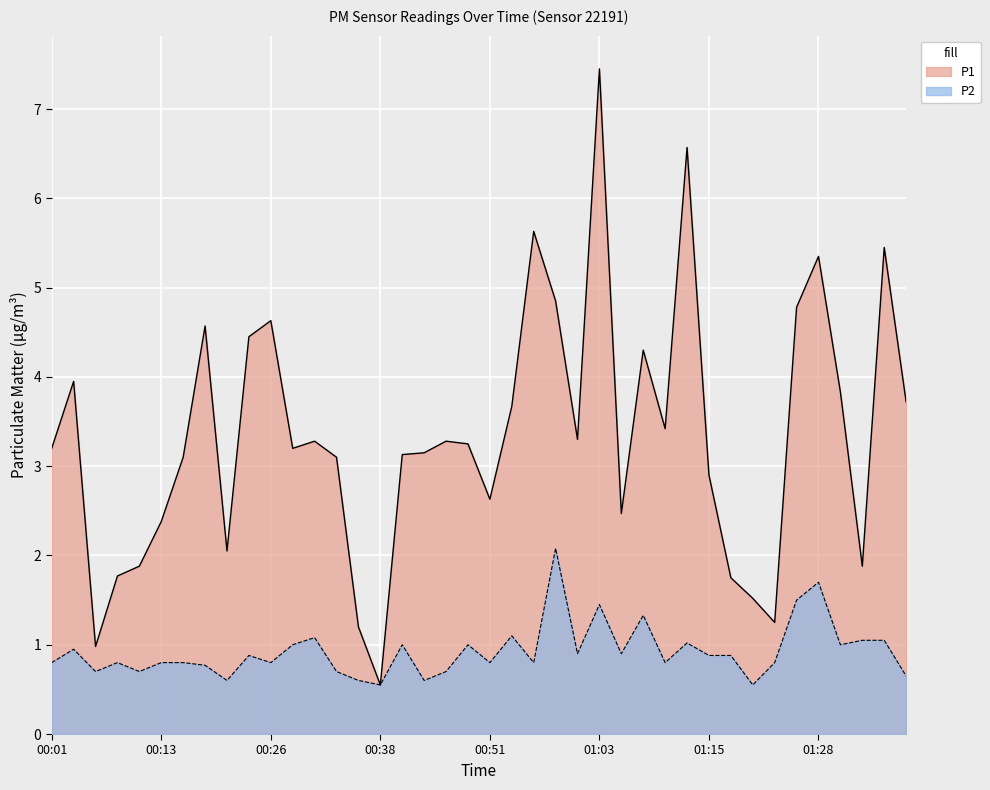

Is it true that P2 equals 0.8 at 00:36?

False